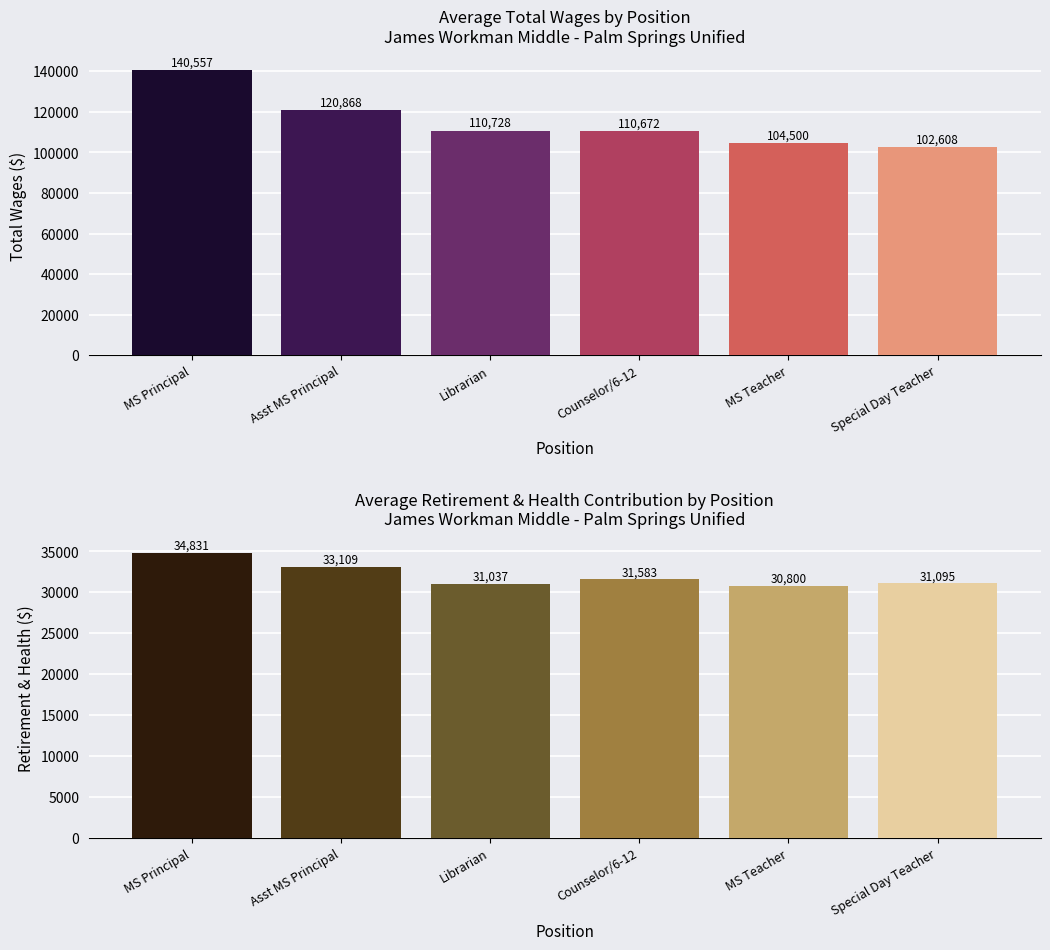

How many values in the Total Retirement & Health Contribution series are below 31583?

3